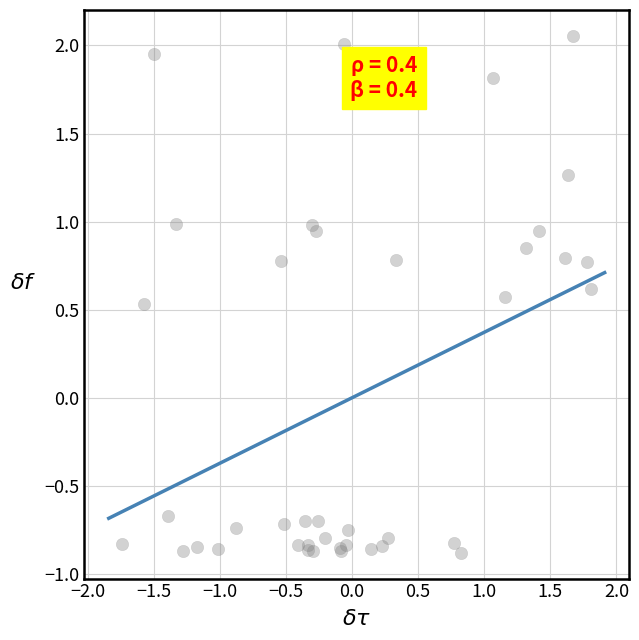

What Y value in the scatter plot is closest to 0?

0.5